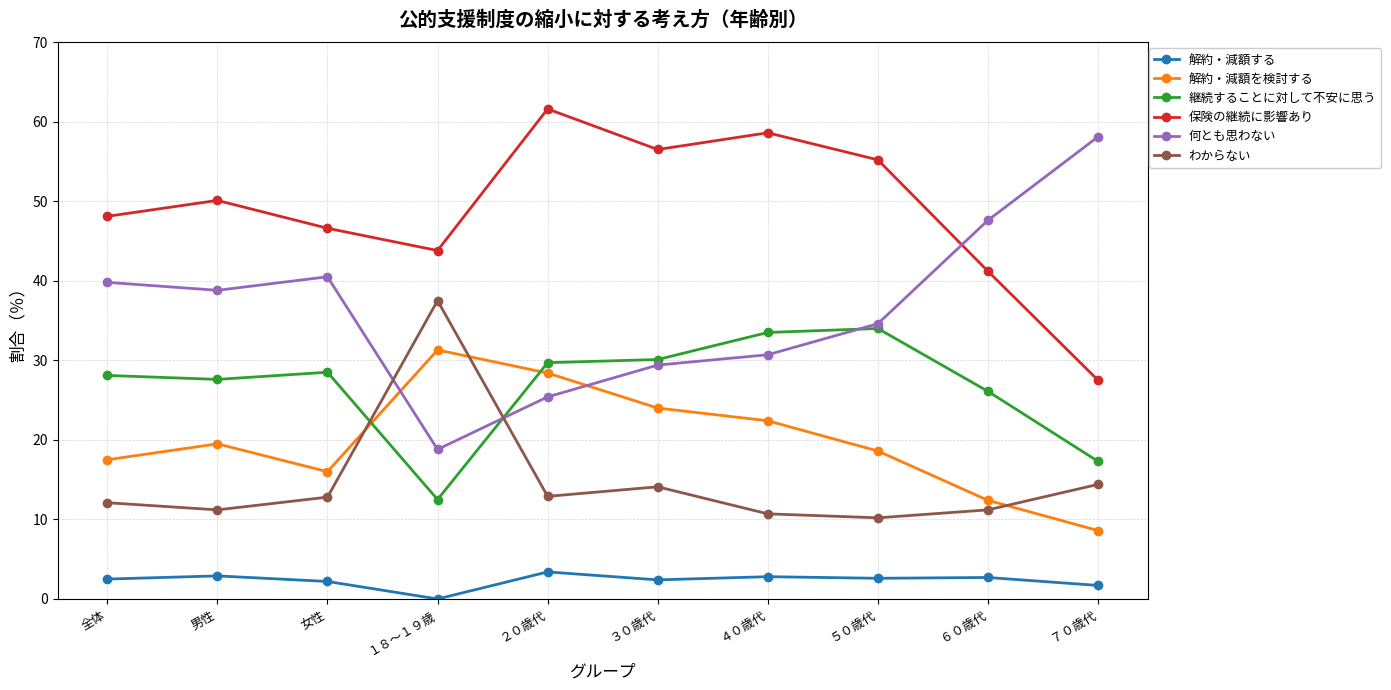

Count the number of data series in this chart.

6